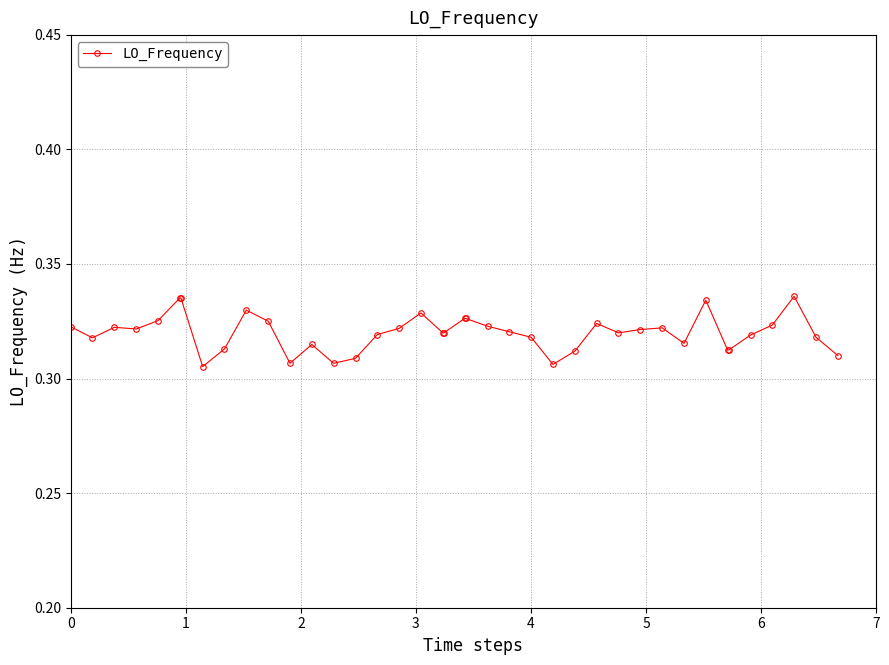

Count the values in the range 0 to 1.

40